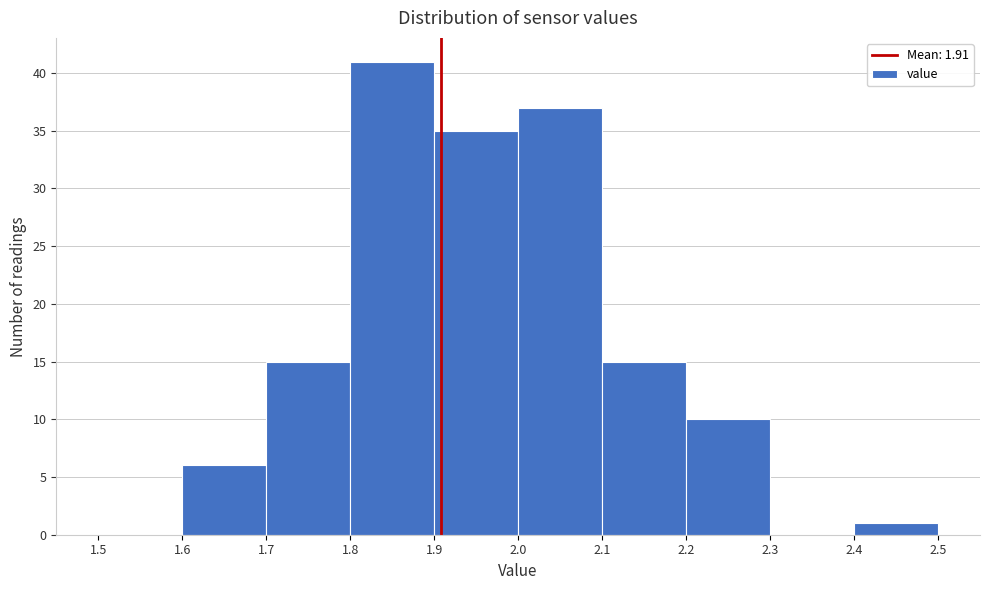

Reading left to right, list every bar in this chart as the range it spans on the x-axis followed by its height. The values are not printed on the chart, so give them approximately, as read against the axis.

1.5 to 1.6: 0
1.6 to 1.7: 6
1.7 to 1.8: 15
1.8 to 1.9: 41
1.9 to 2.0: 35
2.0 to 2.1: 37
2.1 to 2.2: 15
2.2 to 2.3: 10
2.3 to 2.4: 0
2.4 to 2.5: 1